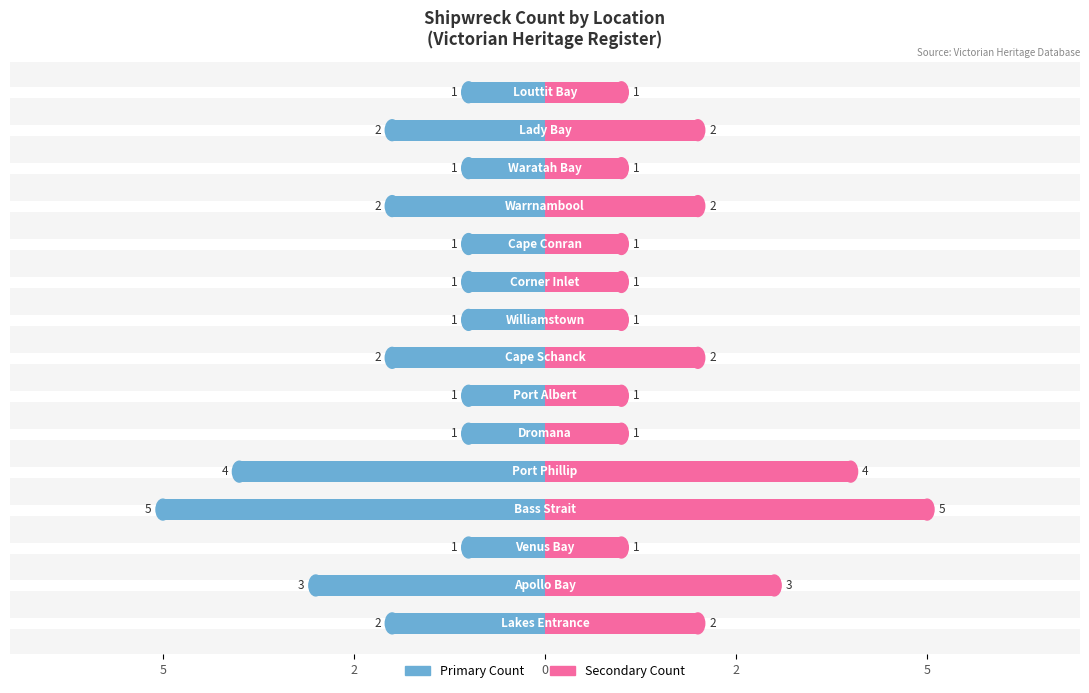

What is the label of the 4th bar from the left?

2